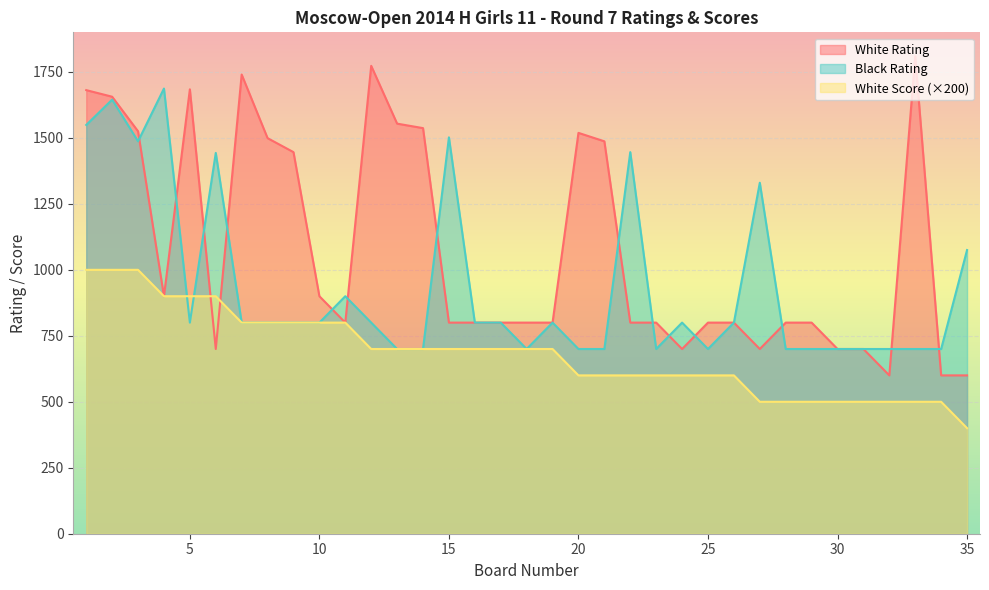

At which category does the chart reach its peak across all series?

33